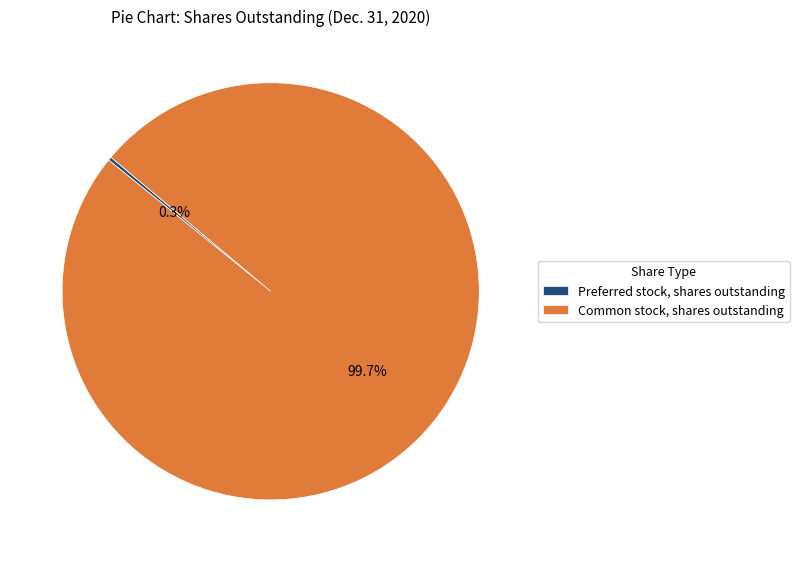

What percentage is NOT represented by Common stock, shares outstanding?

0.3%